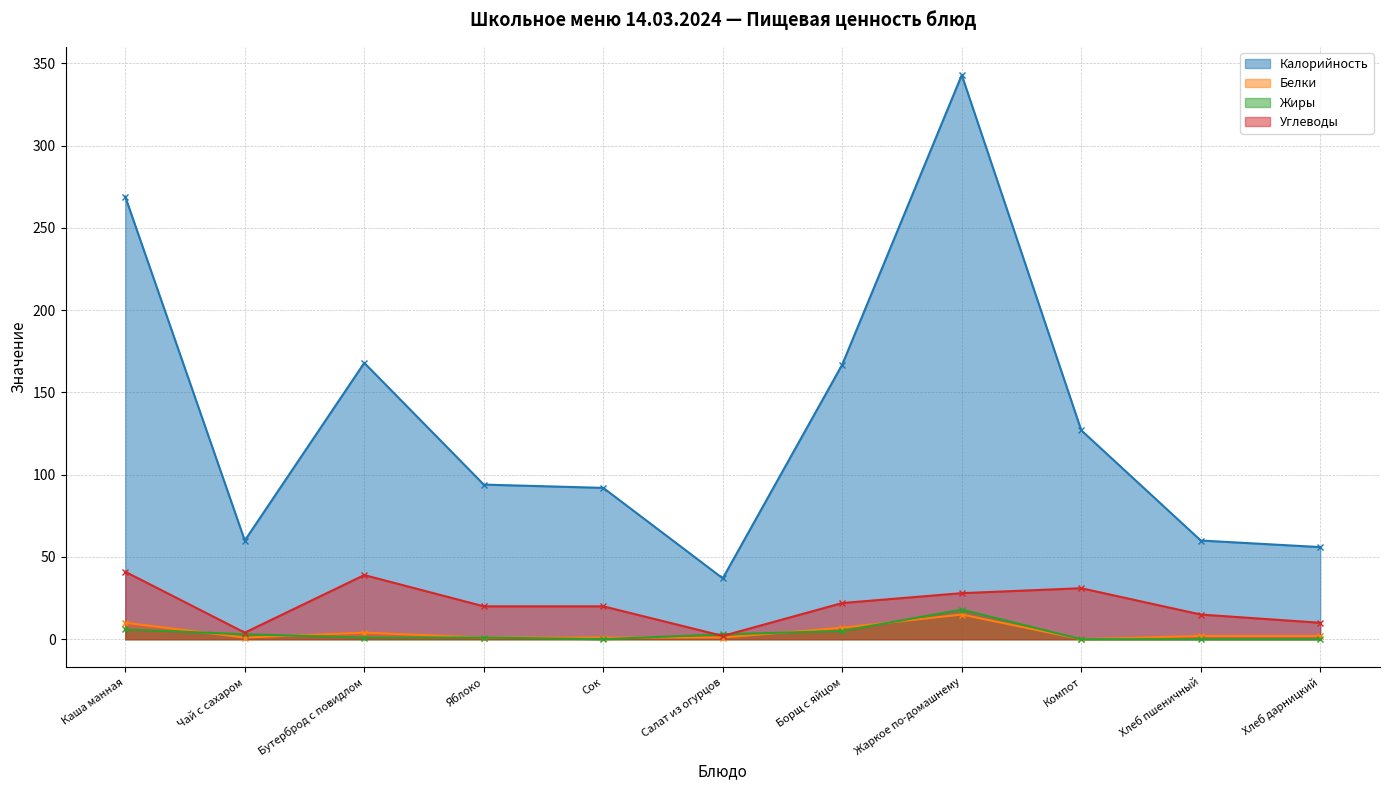

Is the value of Белки at Жаркое по-домашнему greater than the value of Жиры at Борщ с яйцом?

Yes